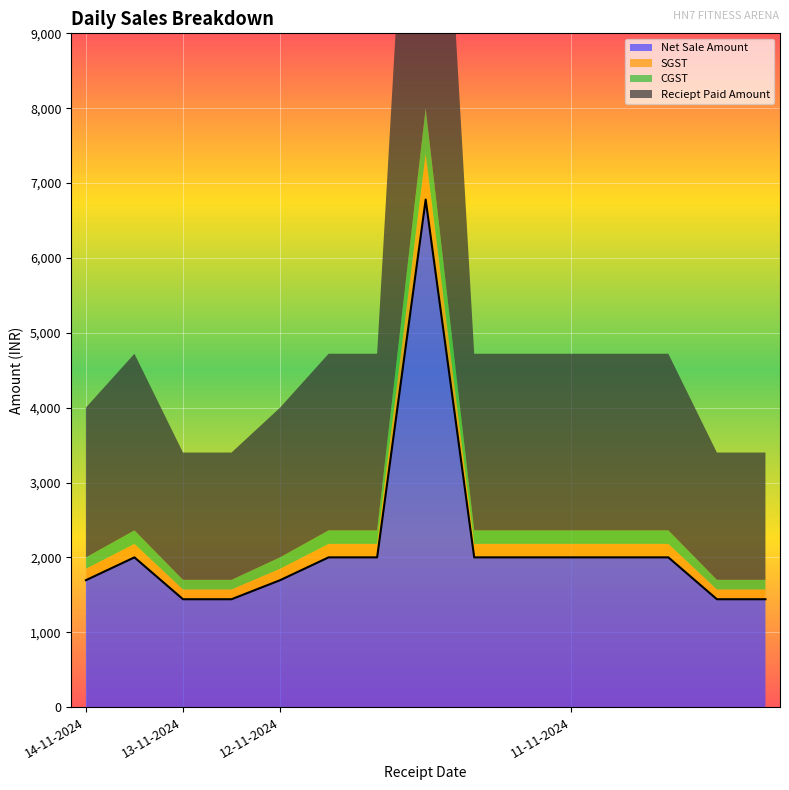

What is the greatest value displayed?

8000.0